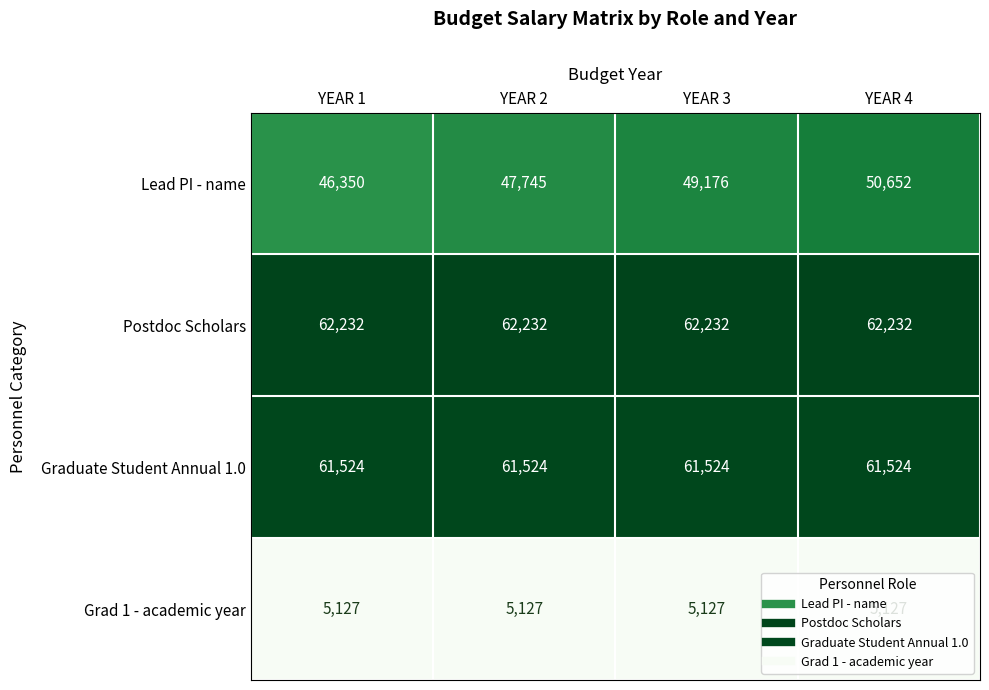

Which series has the widest spread of values?

Lead PI - name